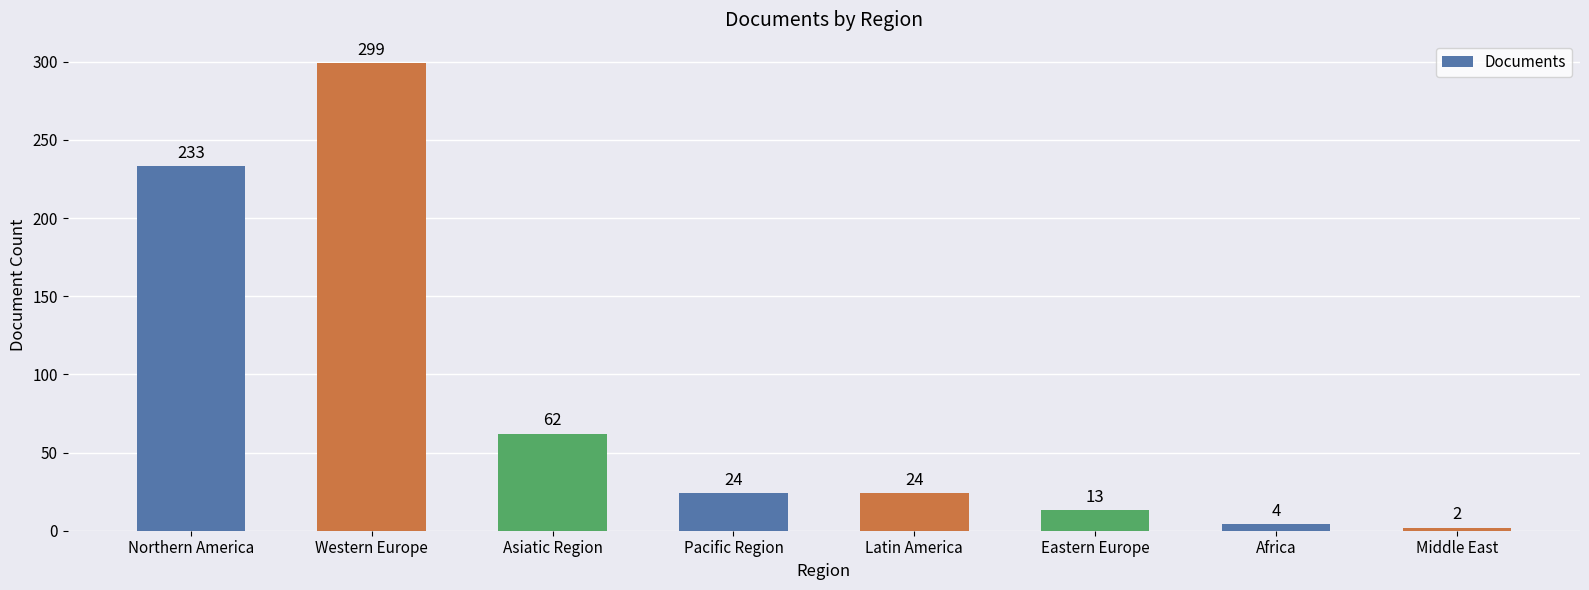

What is the approximate value at Western Europe, to the nearest 10?

300